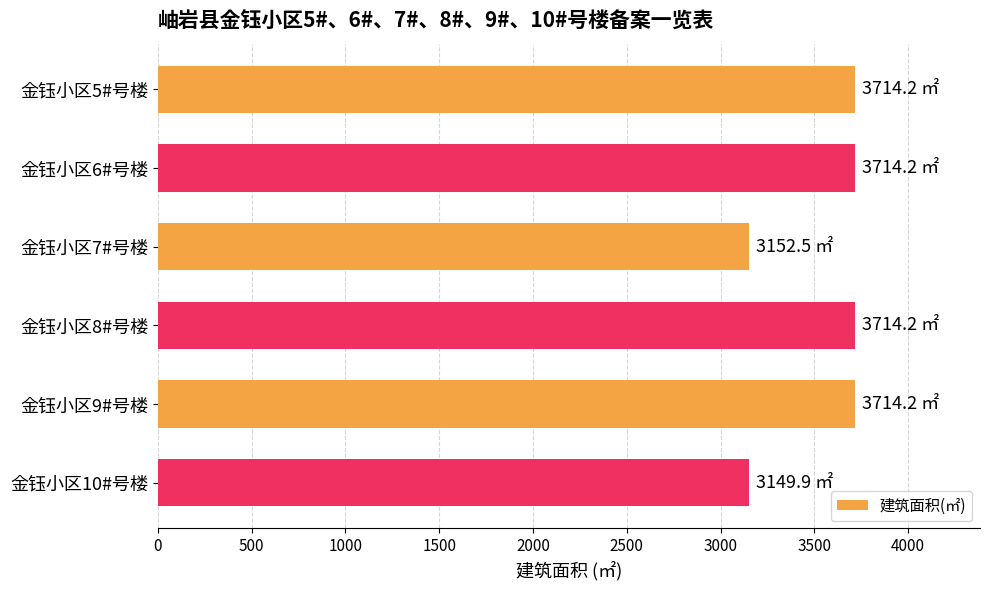

What is the average value?

3526.5